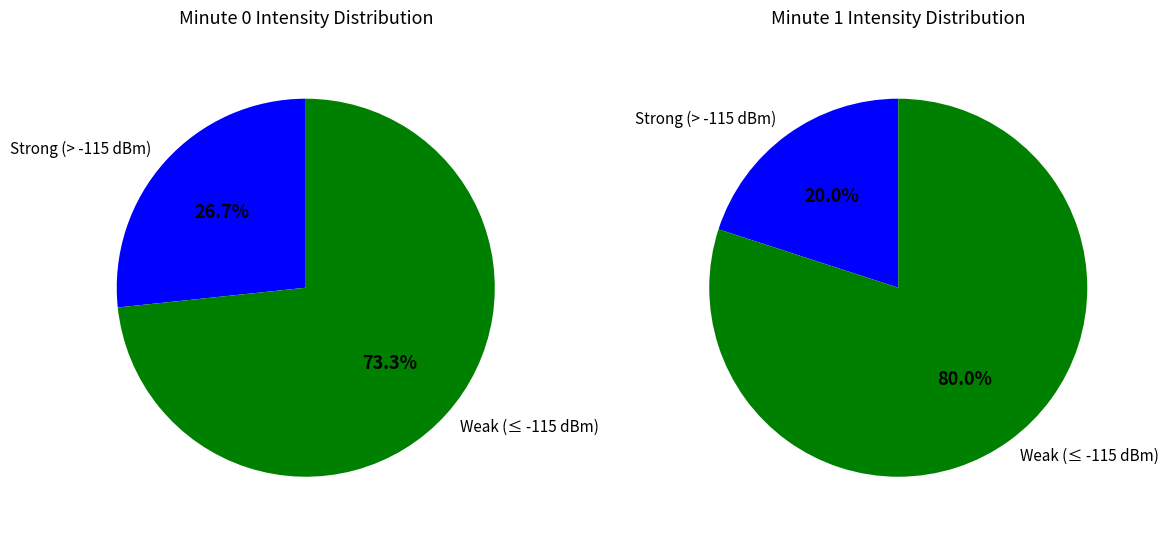

The Minute 1 slice represents 11% of the pie. True or false?

False